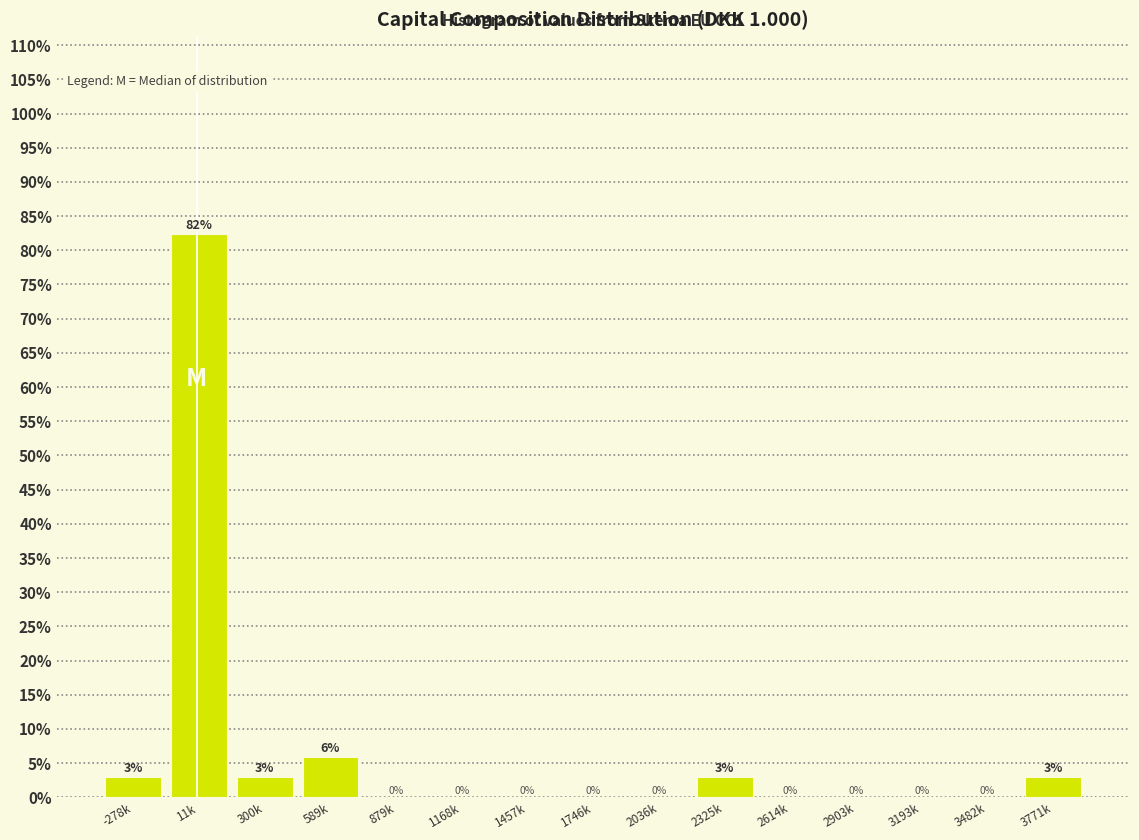

Where is the data nearest to the value 41?

589k